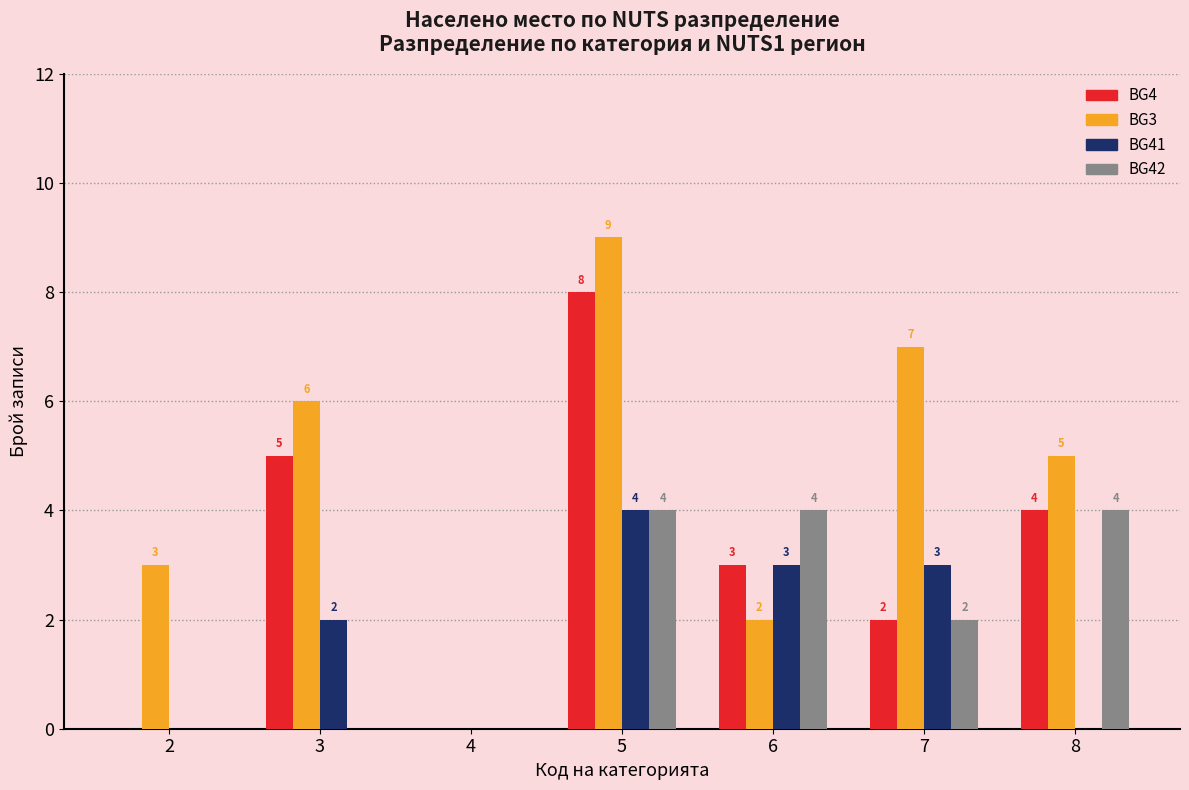

What is the sum of all BG3 values?

32